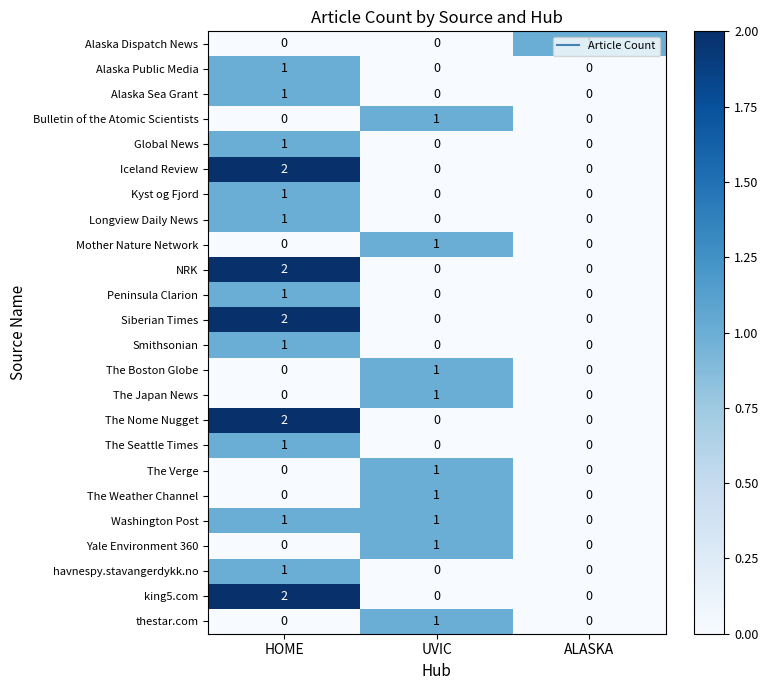

What is the total value across all series at HOME?

20